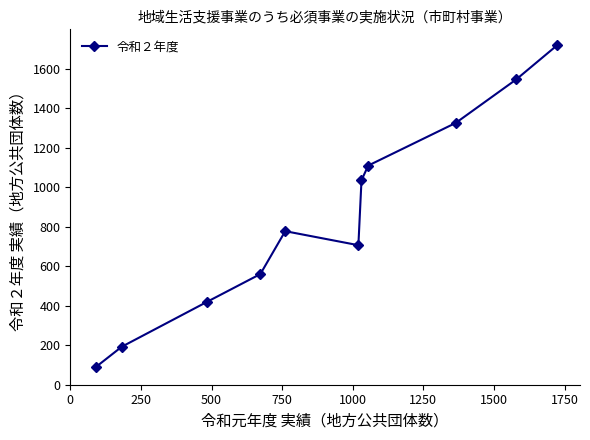

What is the difference between the maximum and minimum values?

1627